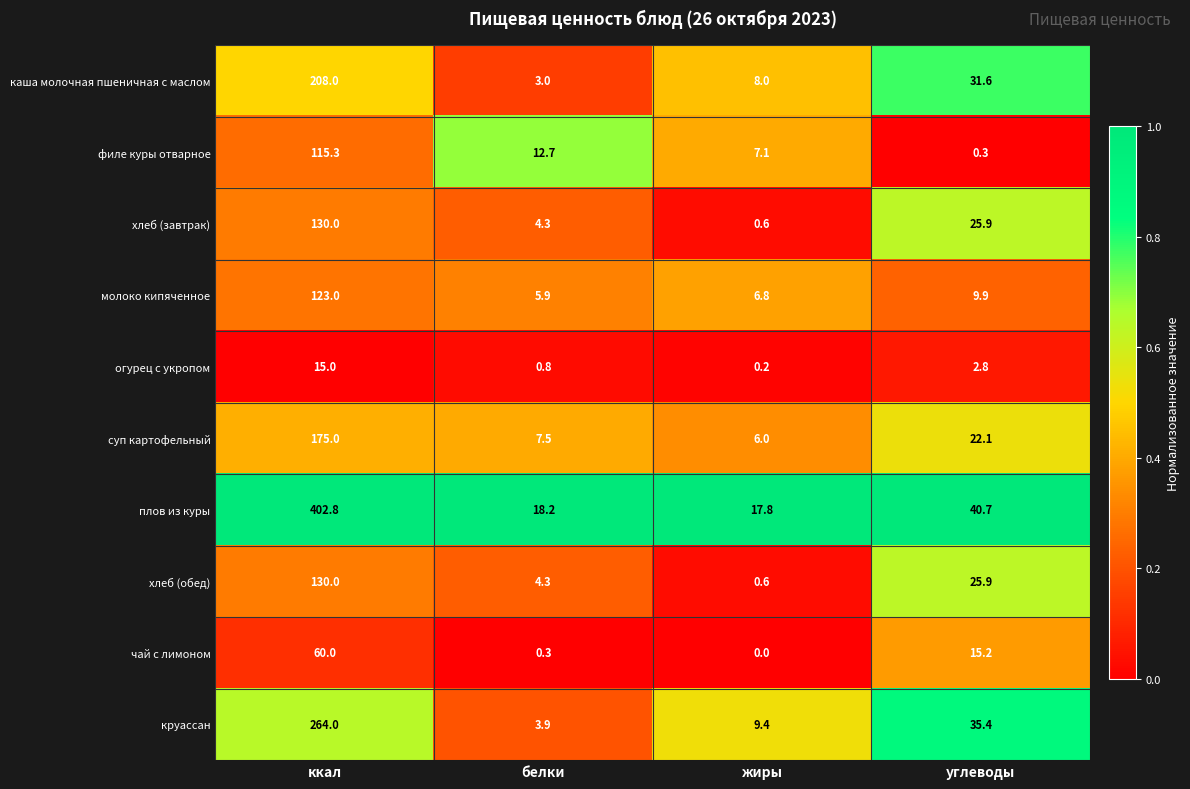

What is the sum of the огурец с укропом values at белки and углеводы?

3.6